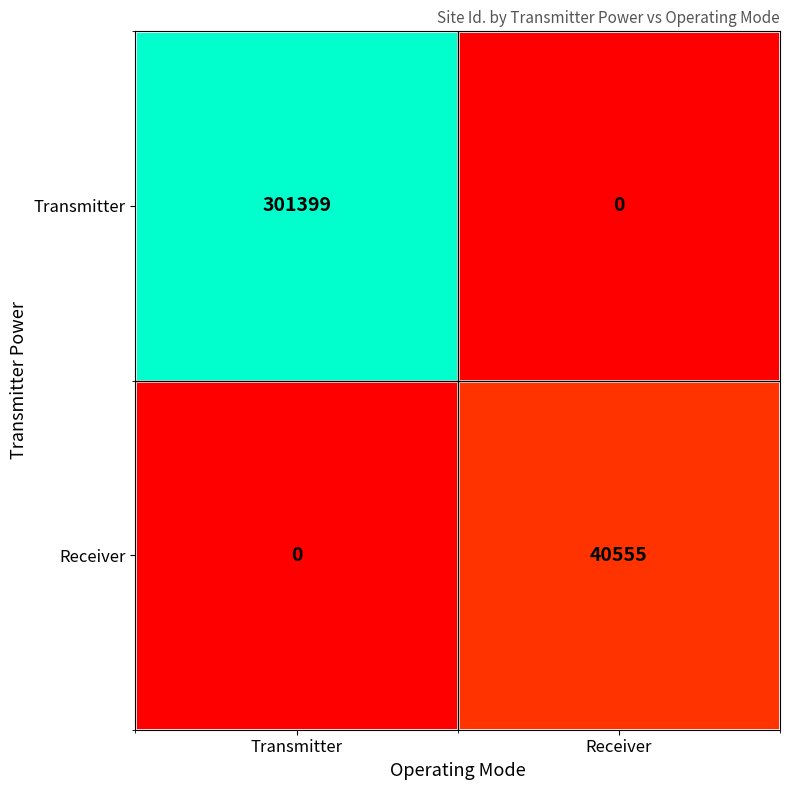

What is the difference between the maximum and minimum values in the Receiver series?

40555